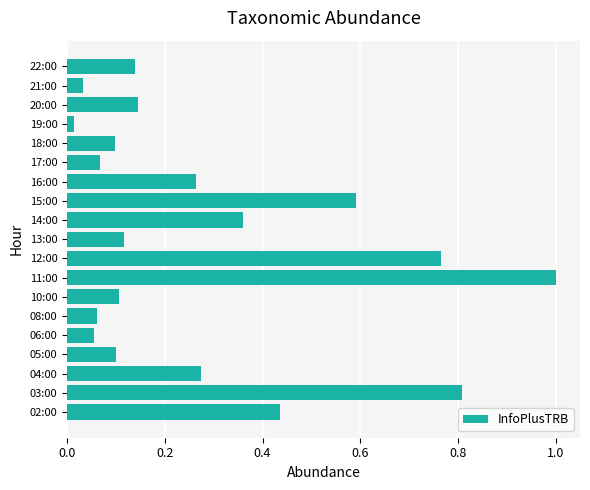

At which category does the chart reach its minimum across all series?

19:00